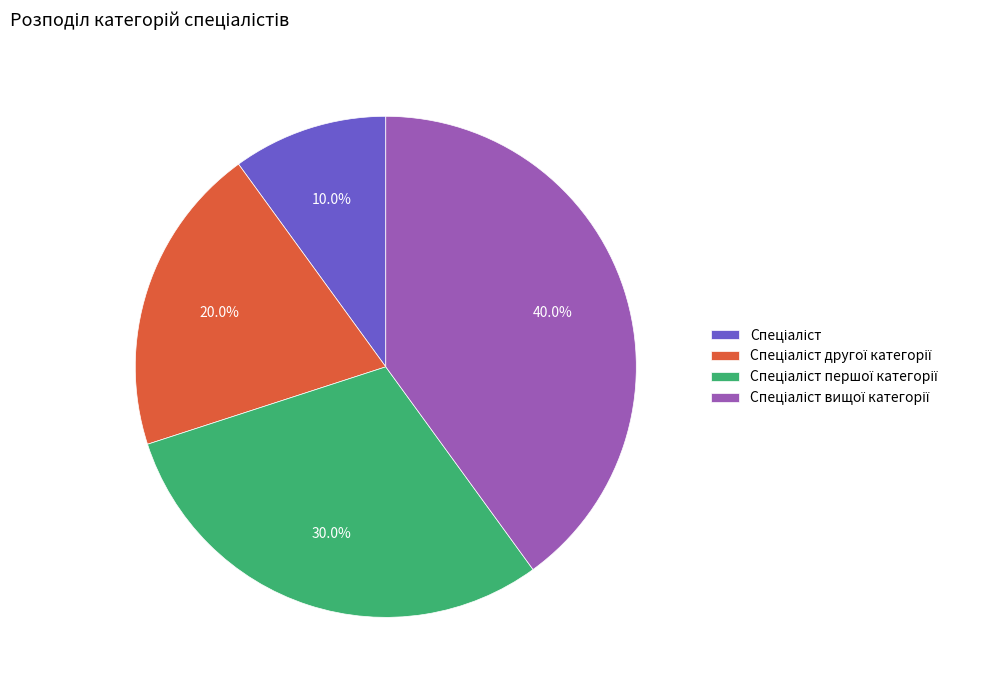

Does any single category account for the majority?

No